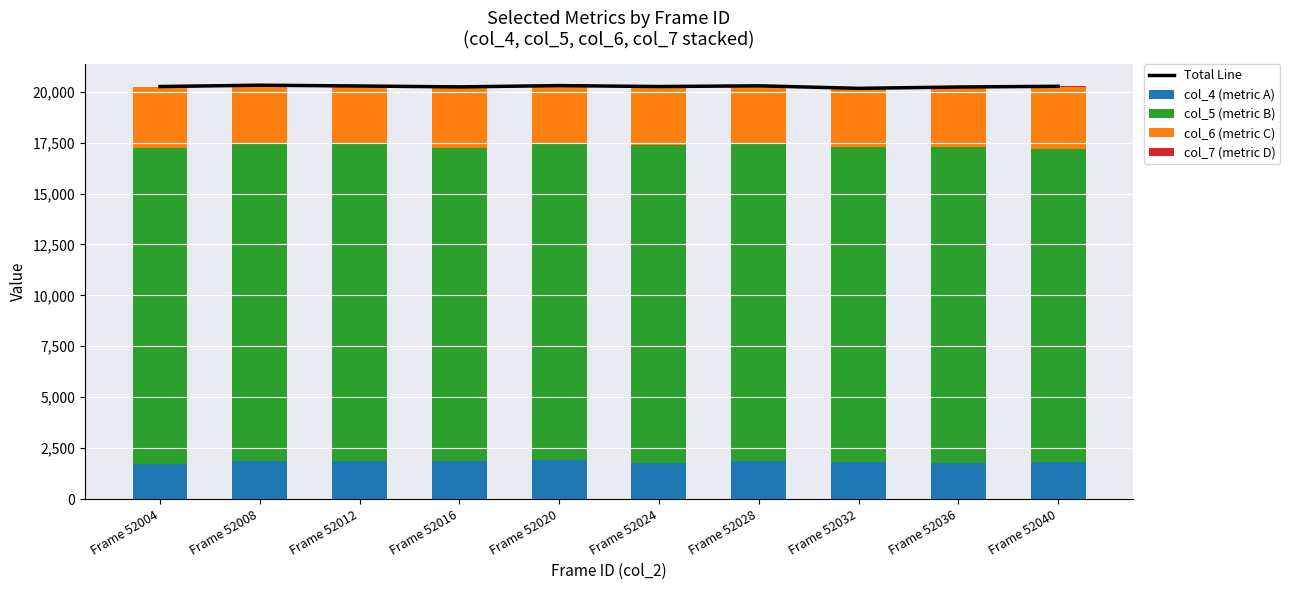

True or false: col_6 (metric C) has a value of 2822 at Frame 52008.

True